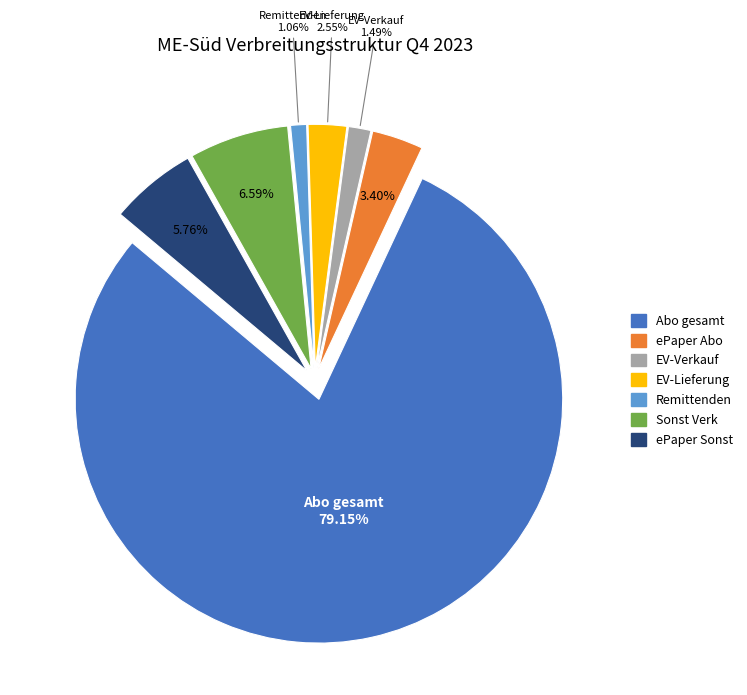

Which category accounts for the majority?

Abo gesamt